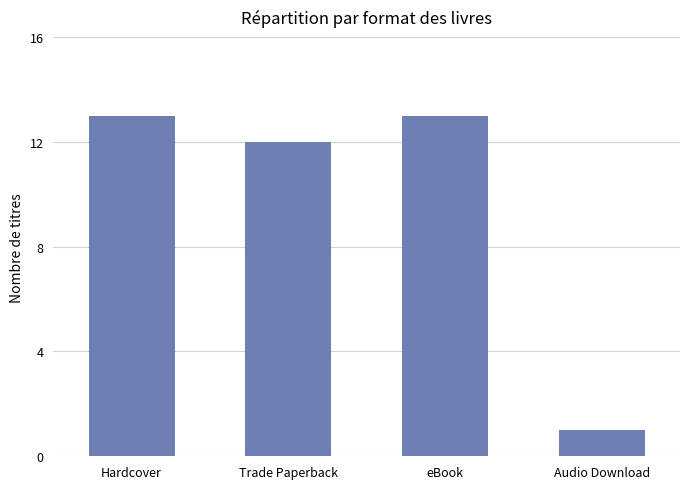

Reading left to right, list all the values displayed in this chart.

Hardcover=13	Trade Paperback=12	eBook=13	Audio Download=1